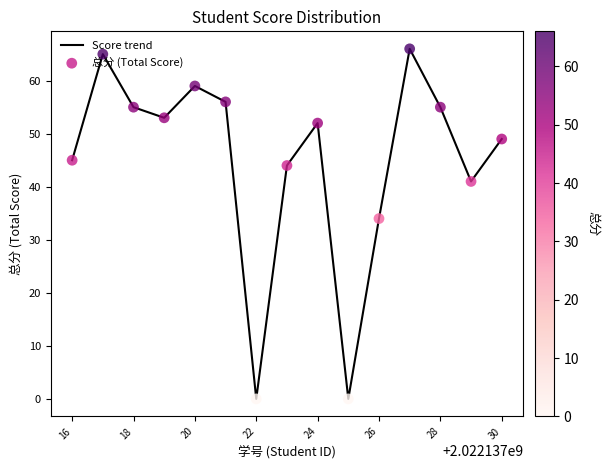

What is the maximum value shown in the chart?

66